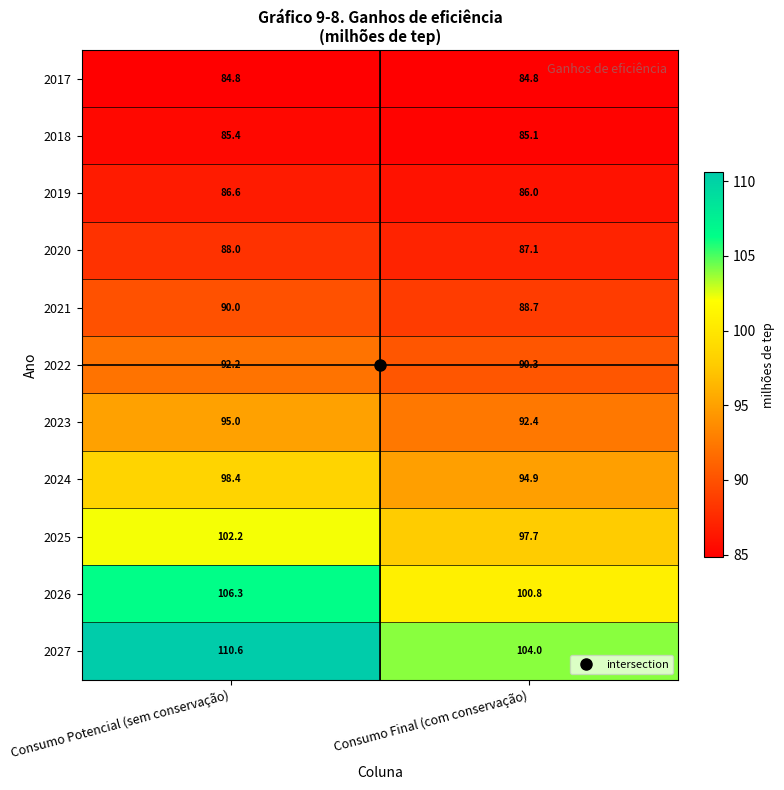

True or false: 2017 has a value of 52.3 at Consumo Final (com conservação).

False